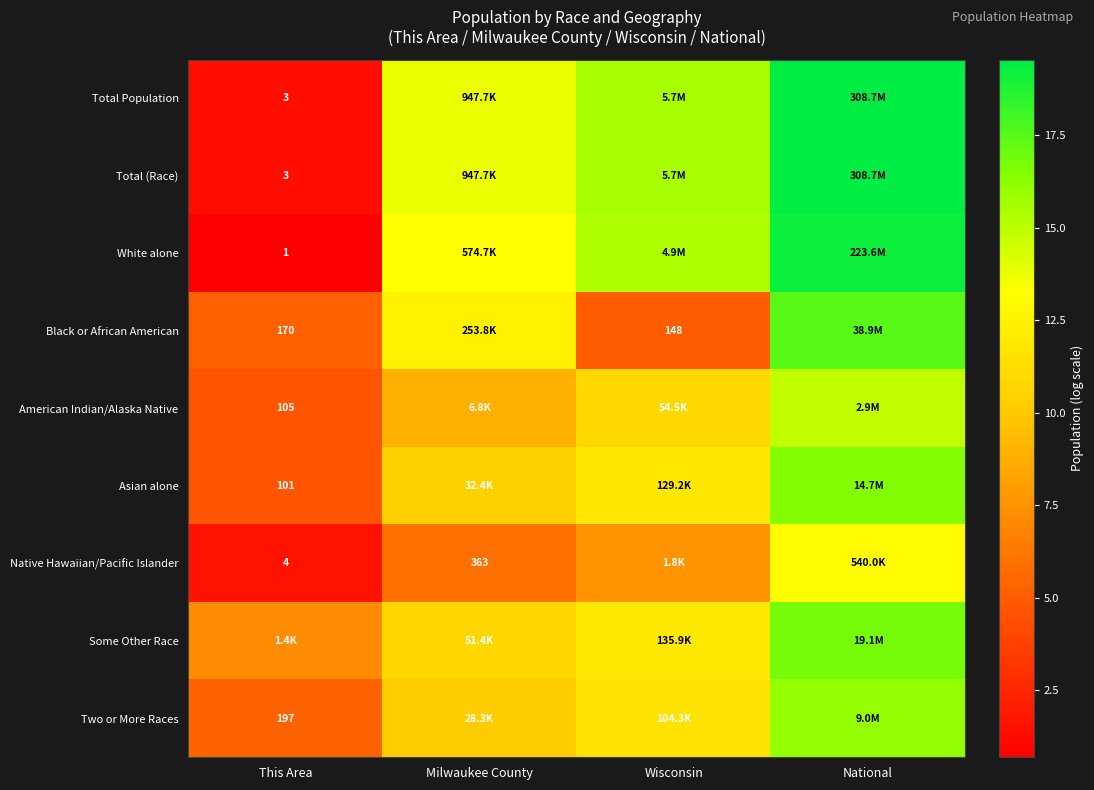

What is the difference between the maximum and minimum values in the American Indian/Alaska Native series?

10.2